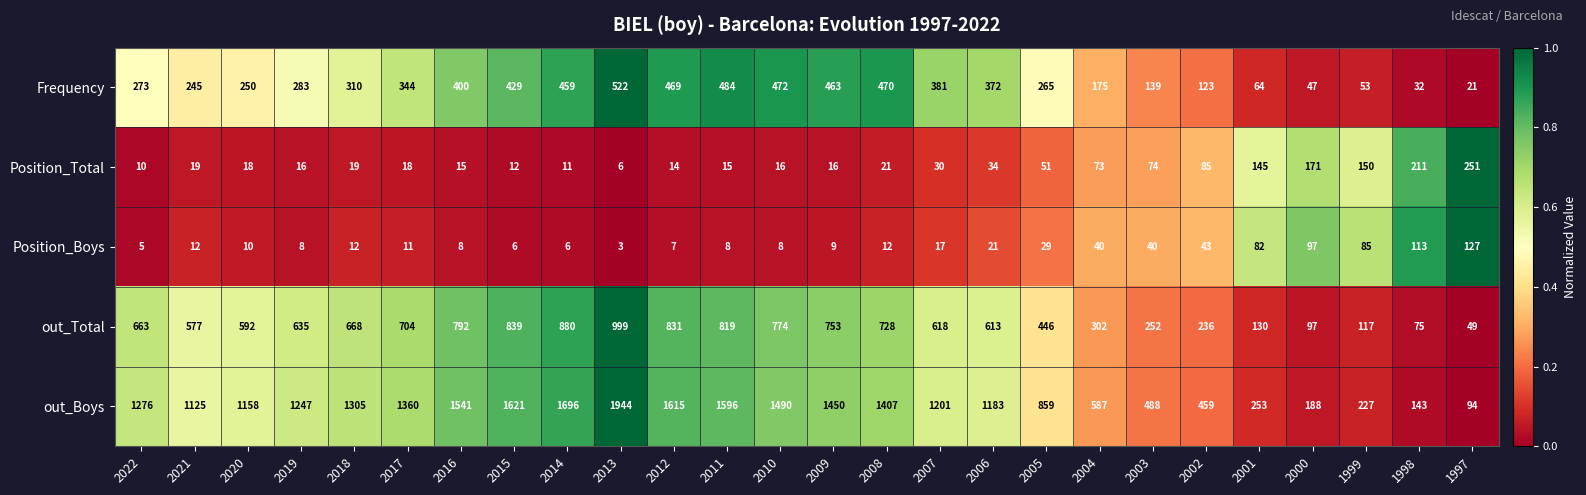

At which label does Position_Boys reach its minimum?

2013